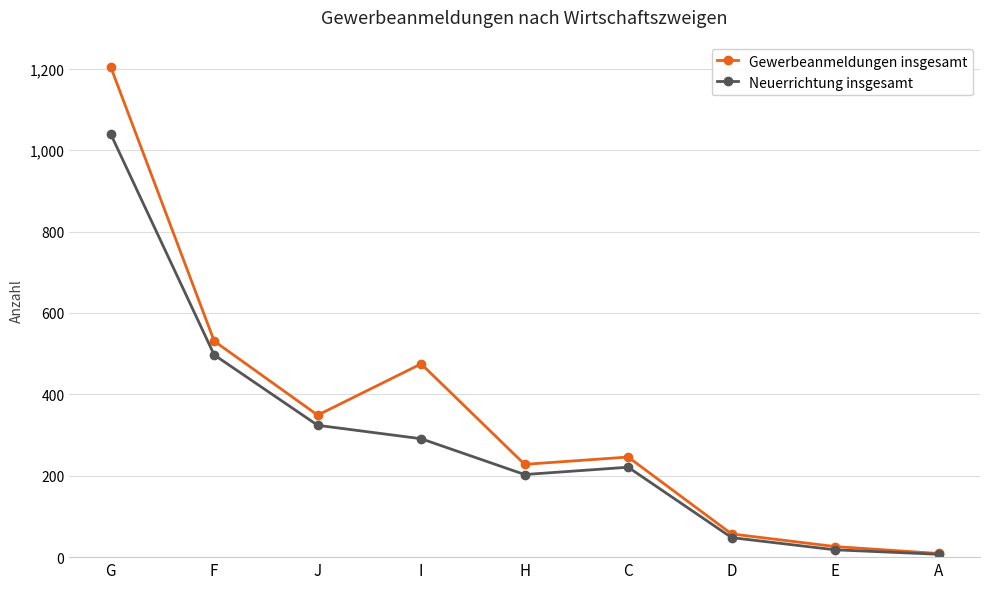

Rank the series by their average value, from lowest to highest.

Neuerrichtung insgesamt, Gewerbeanmeldungen insgesamt